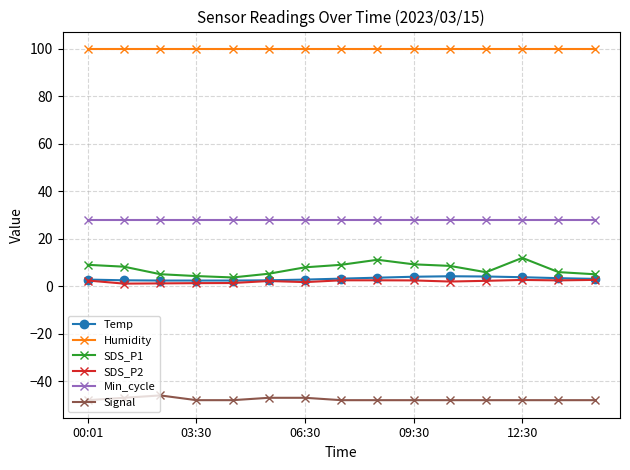

Which series has the widest spread of values?

SDS_P1